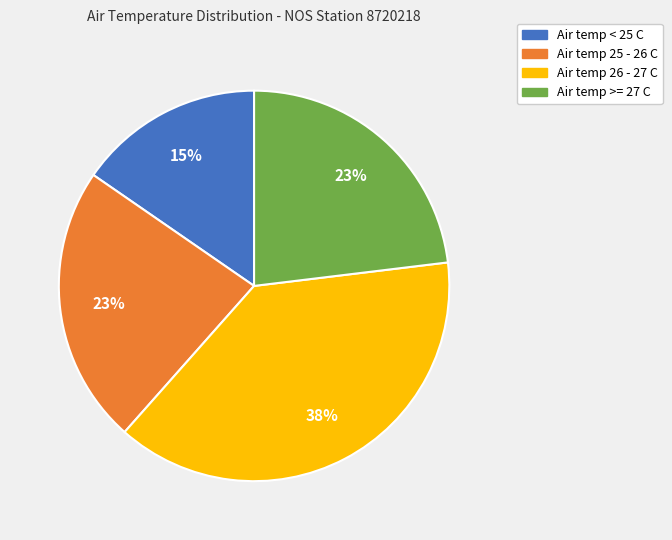

Does Air temp 25 - 26 C represent more than half of the total?

No